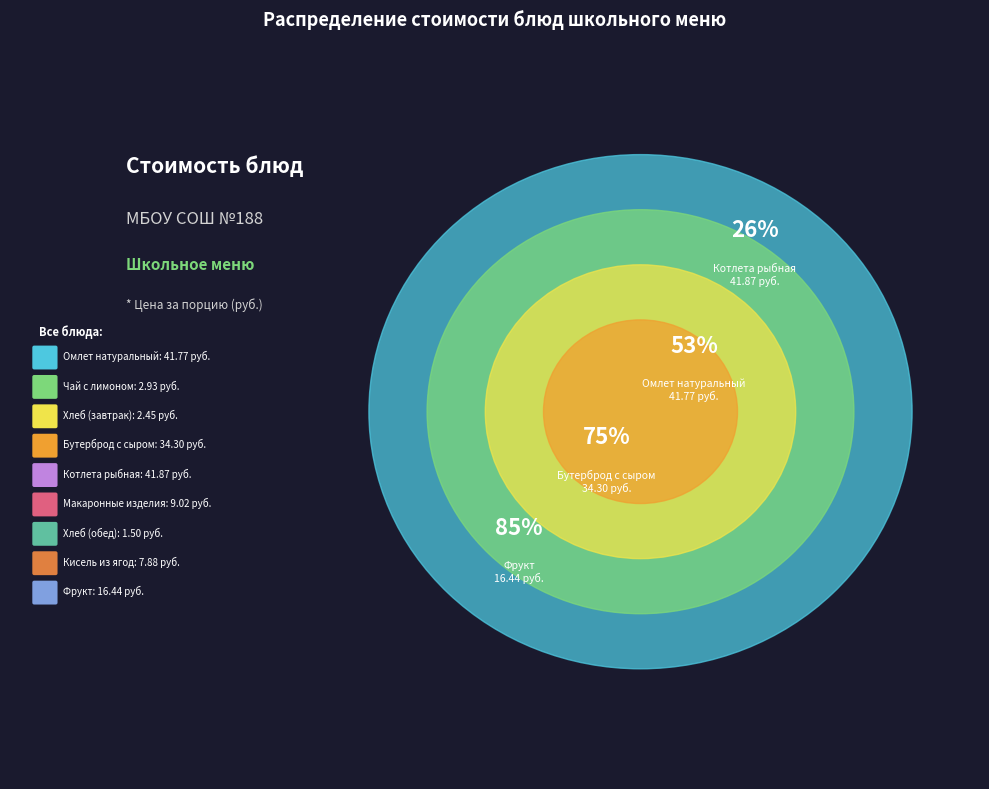

Is it true that Чай с лимоном is 1% of the pie?

False